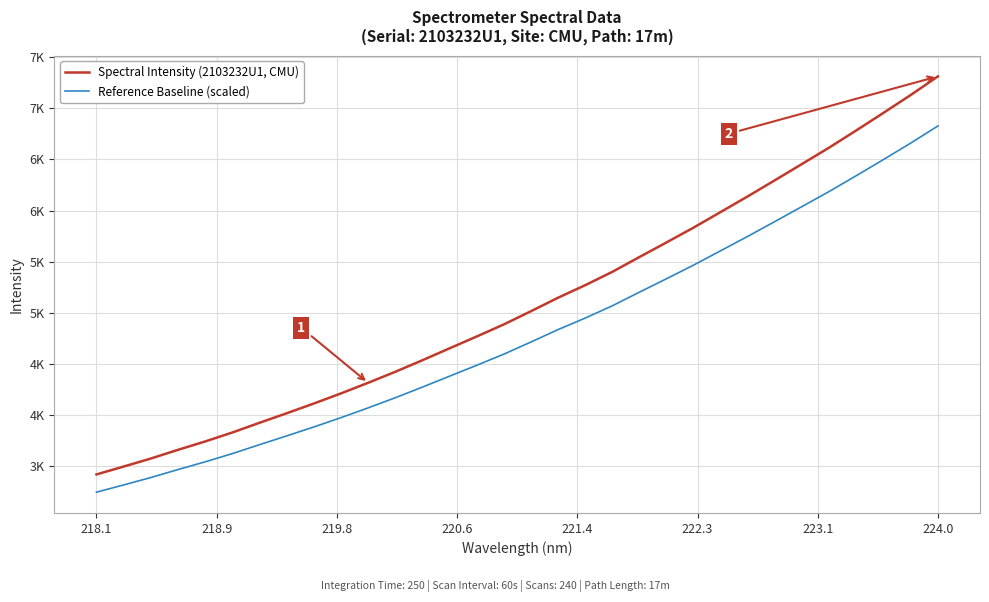

What is the value of the Reference Baseline (scaled) point at the 19th from the left?

4949.3